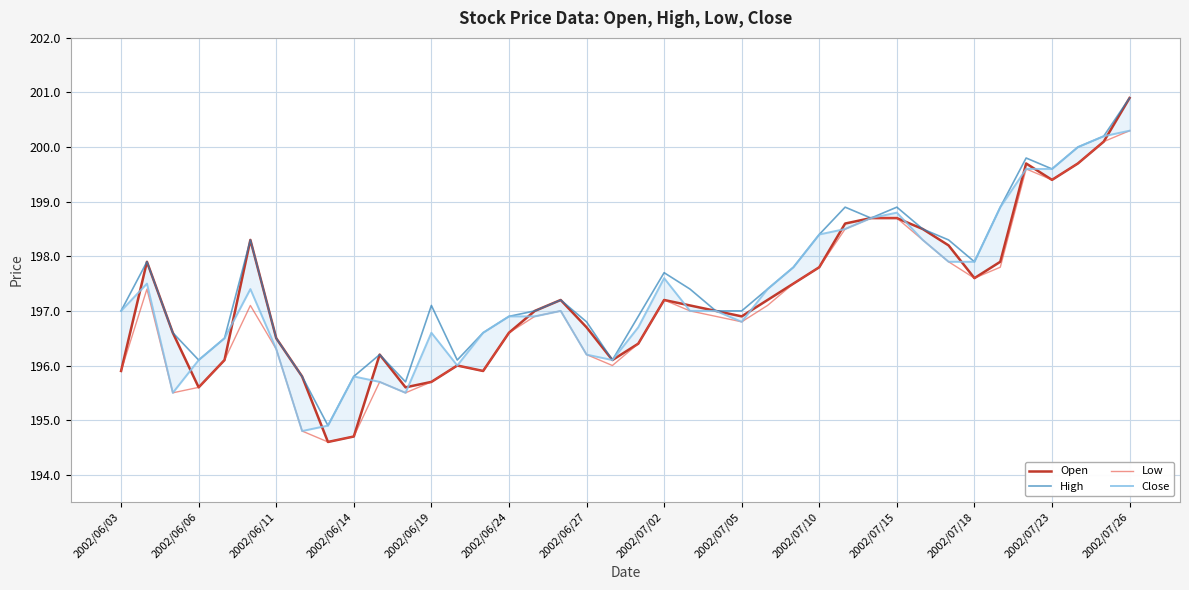

What is the minimum value for Low?

194.6